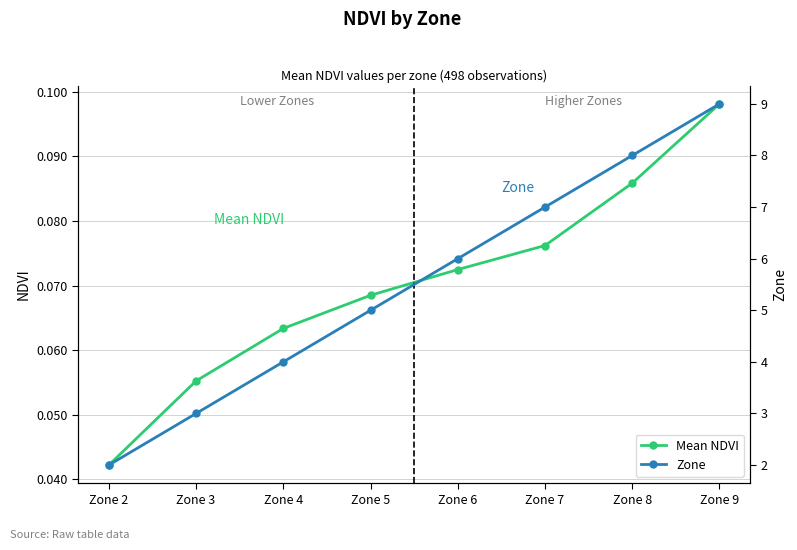

True or false: Zone has more than 0 points higher than both neighbors.

False